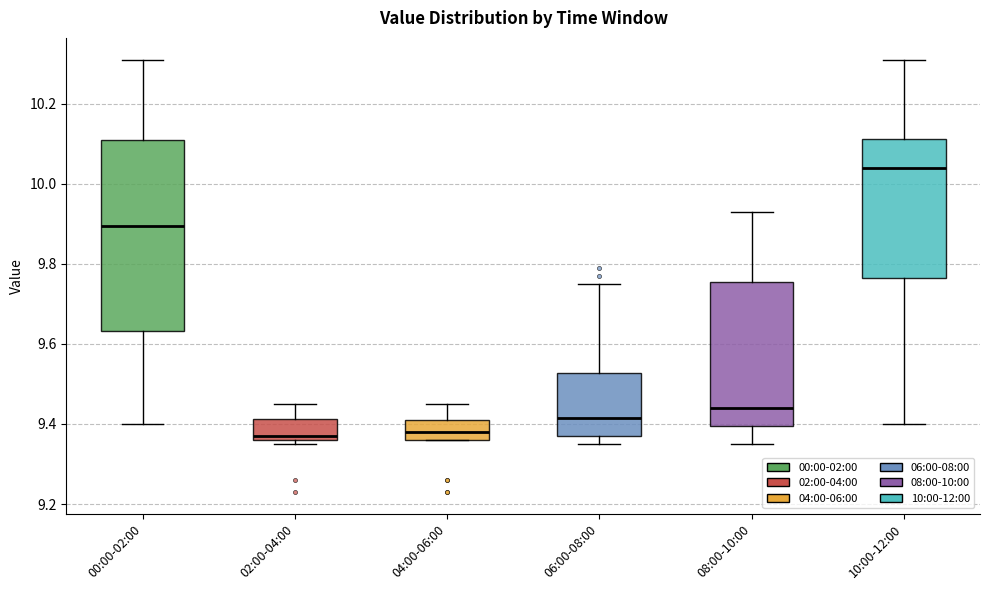

Reading left to right, transcribe this box plot: for each box, give where its median line is, the range the box spans, and where its two whiskers end, as read against the y-axis. The values are not printed on the chart, so give them approximately, as read against the axis.

00:00-02:00: median 9.90, box 9.64 to 10.12, whiskers 9.40 to 10.32
02:00-04:00: median 9.38, box 9.36 to 9.42, whiskers 9.36 (just below the box's lower edge) to 9.46
04:00-06:00: median 9.38, box 9.36 to 9.42, whiskers 9.36 to 9.46
06:00-08:00: median 9.42, box 9.38 to 9.52, whiskers 9.36 to 9.76
08:00-10:00: median 9.44, box 9.40 to 9.76, whiskers 9.36 to 9.94
10:00-12:00: median 10.04, box 9.76 to 10.12, whiskers 9.40 to 10.32